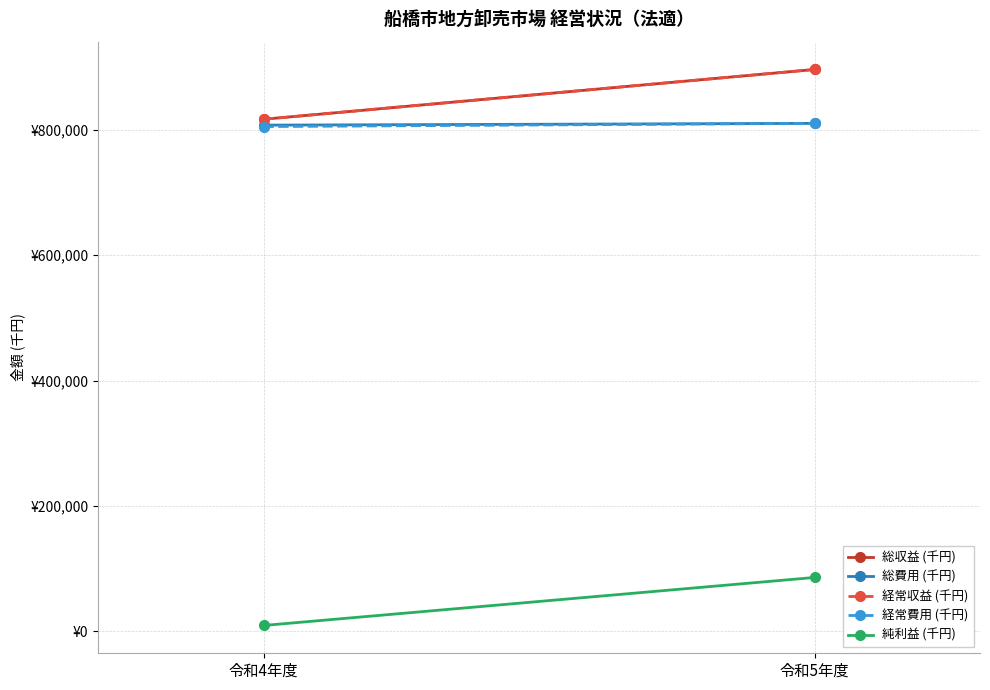

Reading left to right, what are all the values shown in this chart?

総収益 (千円): 令和4年度=816774	令和5年度=896196
総費用 (千円): 令和4年度=807409	令和5年度=810219
経常収益 (千円): 令和4年度=816774	令和5年度=896196
経常費用 (千円): 令和4年度=805120	令和5年度=810219
純利益 (千円): 令和4年度=9365	令和5年度=85977